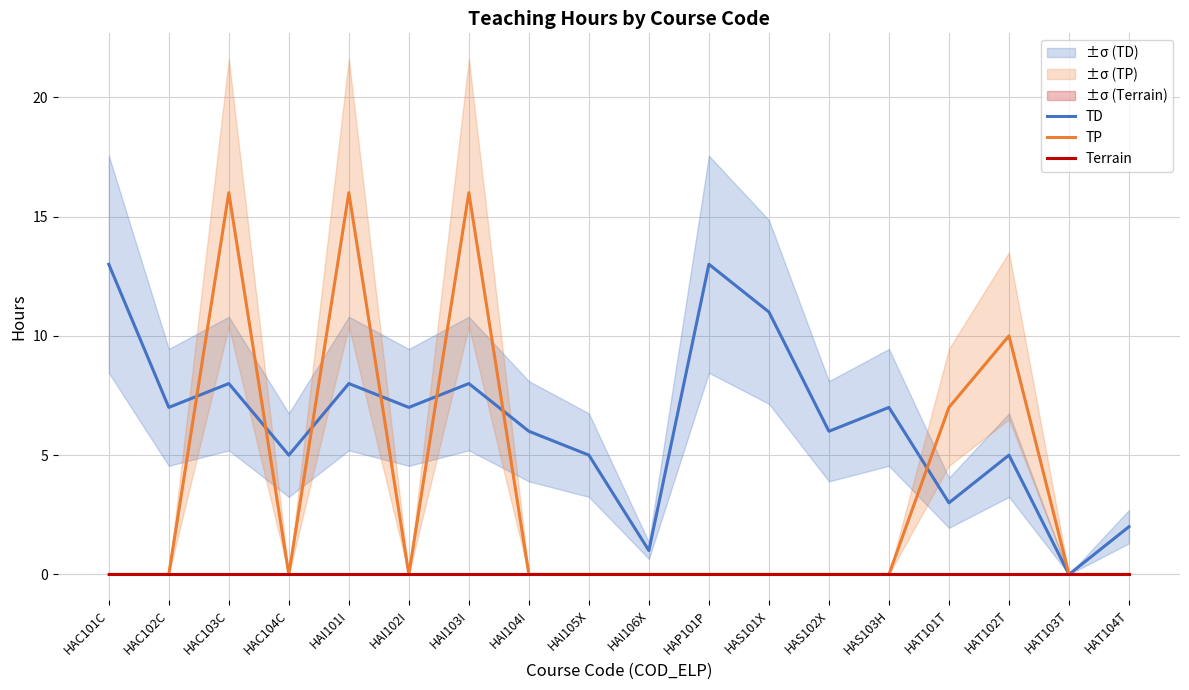

Is it true that Terrain equals 0 at HAS101X?

True